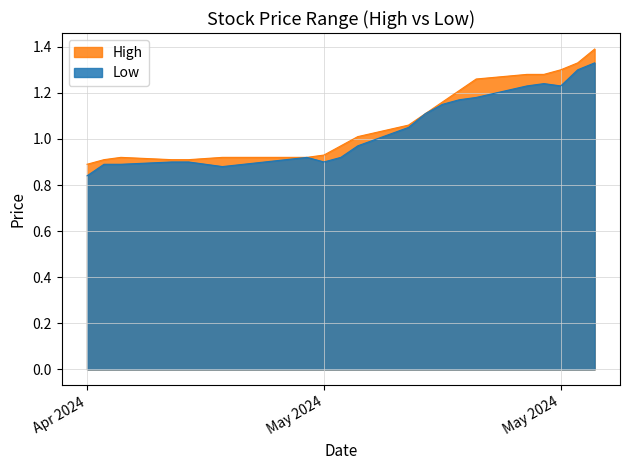

Reading left to right, list all the values displayed in this chart.

High: 23/05/2024=1.4	22/05/2024=1.3	21/05/2024=1.3	20/05/2024=1.3	19/05/2024=1.3	16/05/2024=1.3	15/05/2024=1.2	14/05/2024=1.2	13/05/2024=1.1	12/05/2024=1.1	09/05/2024=1.0	08/05/2024=1.0	07/05/2024=0.9	06/05/2024=0.9	01/05/2024=0.9	29/04/2024=0.9	28/04/2024=0.9	25/04/2024=0.9	24/04/2024=0.9	23/04/2024=0.9
Low: 23/05/2024=1.3	22/05/2024=1.3	21/05/2024=1.2	20/05/2024=1.2	19/05/2024=1.2	16/05/2024=1.2	15/05/2024=1.2	14/05/2024=1.1	13/05/2024=1.1	12/05/2024=1.1	09/05/2024=1.0	08/05/2024=0.9	07/05/2024=0.9	06/05/2024=0.9	01/05/2024=0.9	29/04/2024=0.9	28/04/2024=0.9	25/04/2024=0.9	24/04/2024=0.9	23/04/2024=0.8